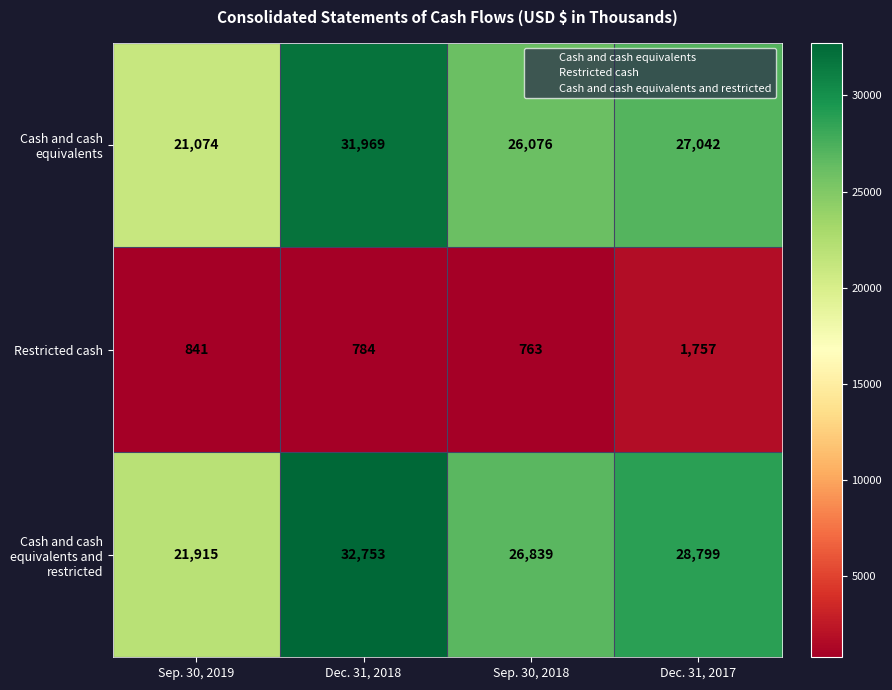

Reading right to left, transcribe all the data shown in this chart.

Cash and cash equivalents: Dec. 31, 2017=27042	Sep. 30, 2018=26076	Dec. 31, 2018=31969	Sep. 30, 2019=21074
Restricted cash: Dec. 31, 2017=1757	Sep. 30, 2018=763	Dec. 31, 2018=784	Sep. 30, 2019=841
Cash and cash equivalents and restricted: Dec. 31, 2017=28799	Sep. 30, 2018=26839	Dec. 31, 2018=32753	Sep. 30, 2019=21915